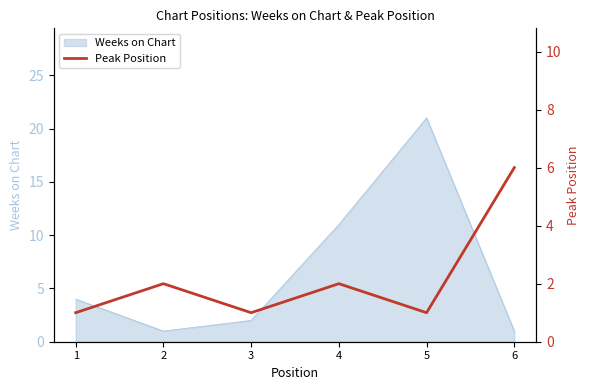

List the labels in order of value, smallest first.

1, 3, 5, 2, 4, 6